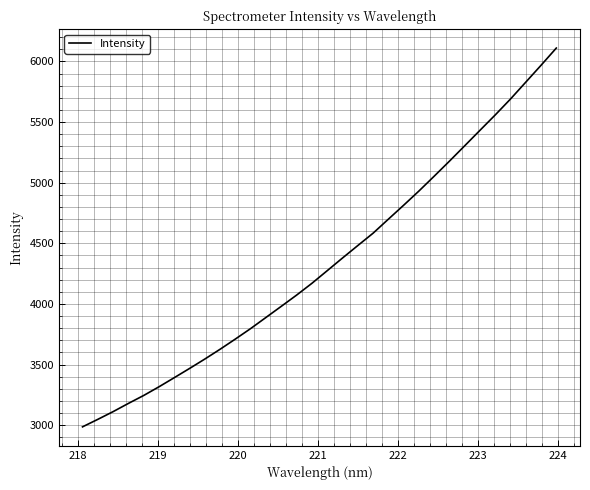

What is the greatest value displayed?

6110.8